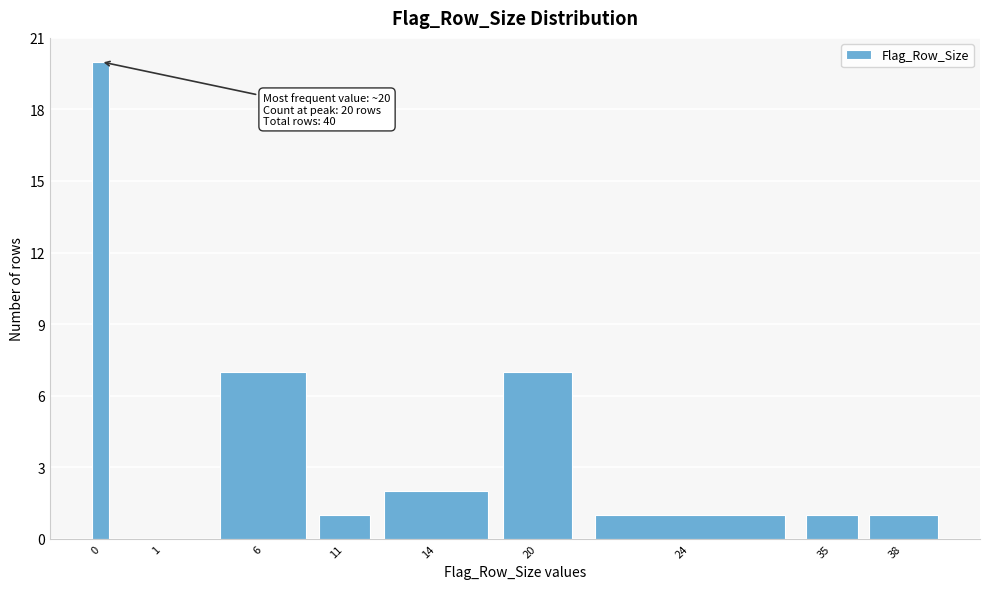

Reading left to right, extract all data points from this chart.

0=20	1=0	6=7	11=1	14=2	20=7	24=1	35=1	38=1